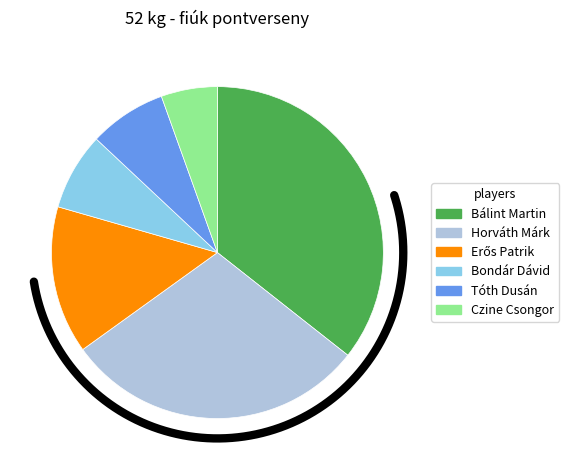

Rank the categories by value from lowest to highest.

Czine Csongor, Bondár Dávid, Tóth Dusán, Erős Patrik, Horváth Márk, Bálint Martin